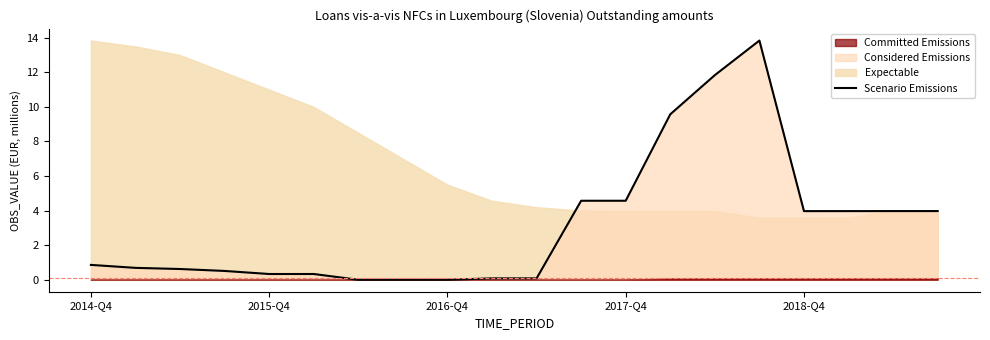

Does the chart have visible grid lines?

No